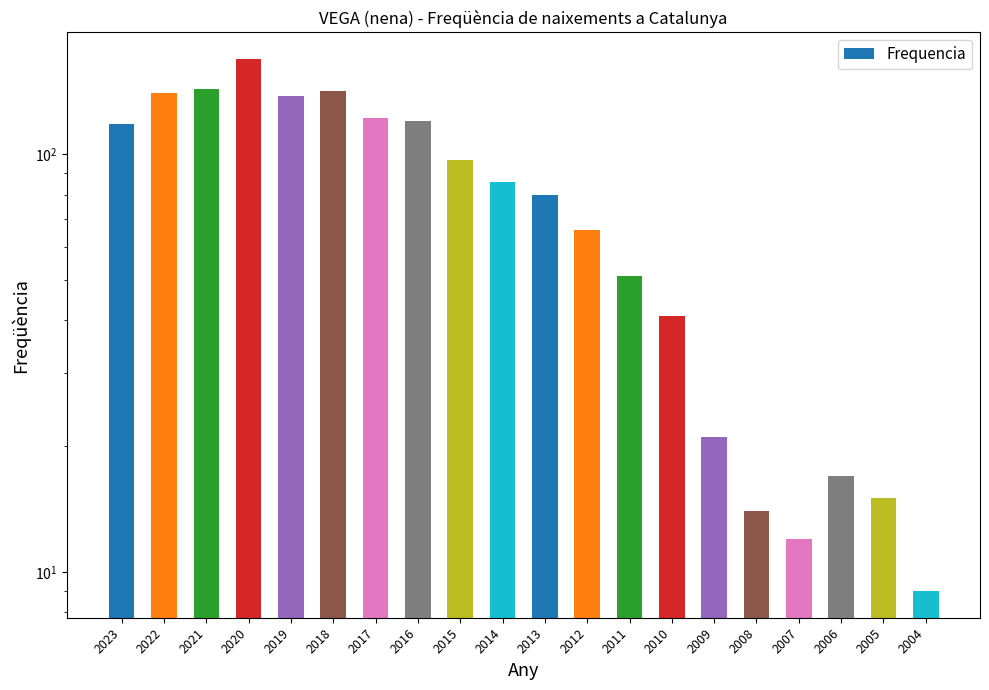

What is the sum of the values at 2004 and 2005?

24